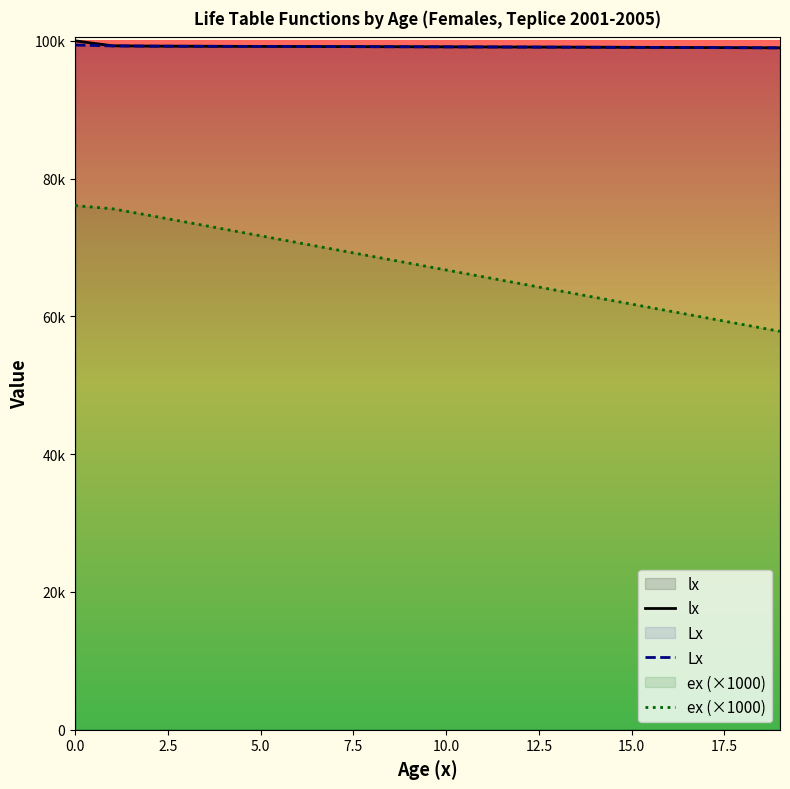

What is the maximum value shown in the chart?

100000.0